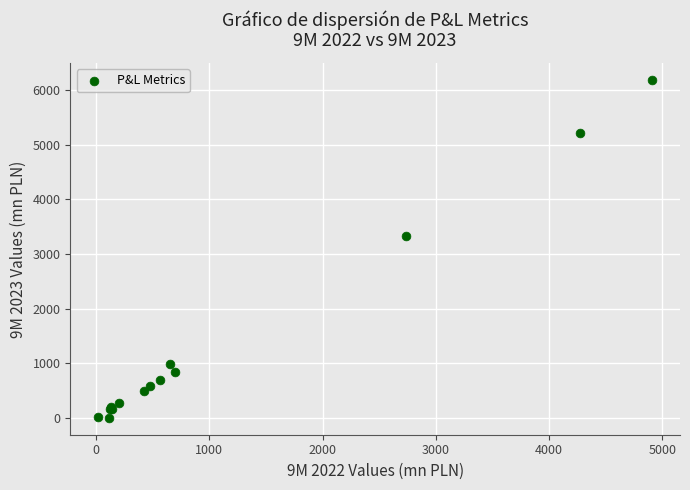

What Y value in the scatter plot is closest to 3095?

3331.4